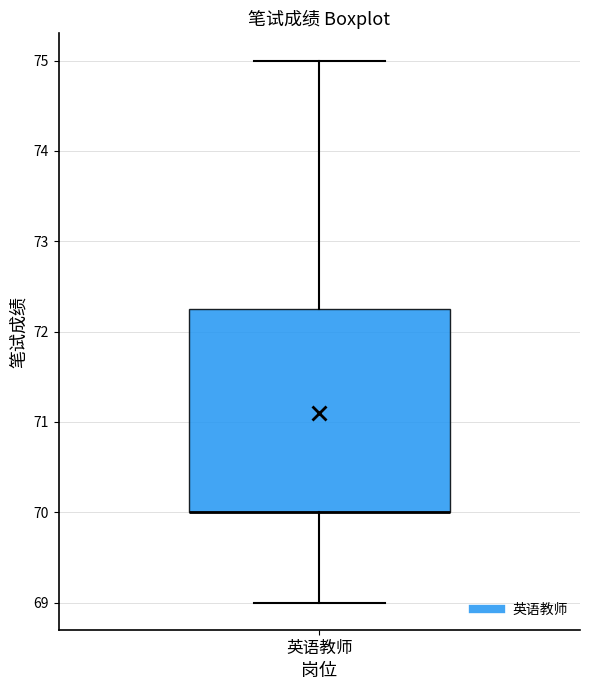

Transcribe this box plot: give where the median line is, the range the box spans, and where the two whiskers end, as read against the y-axis. The values are not printed on the chart, so give them approximately, as read against the axis.

median 70.0 (drawn on the box's lower edge), box 70.0 to 72.3, whiskers 69.0 to 75.0